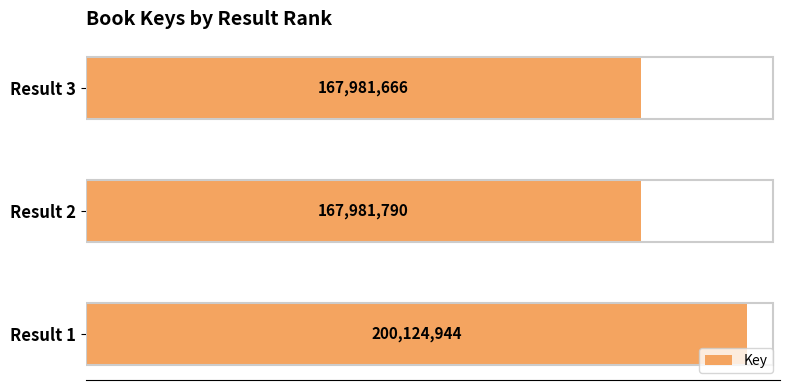

List the labels in order of value, largest first.

Result 1, Result 2, Result 3